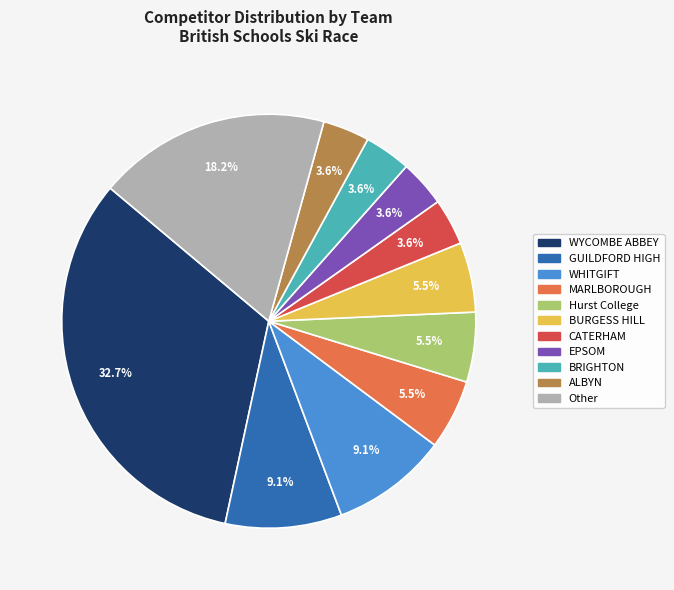

How many slices are in this pie chart?

11